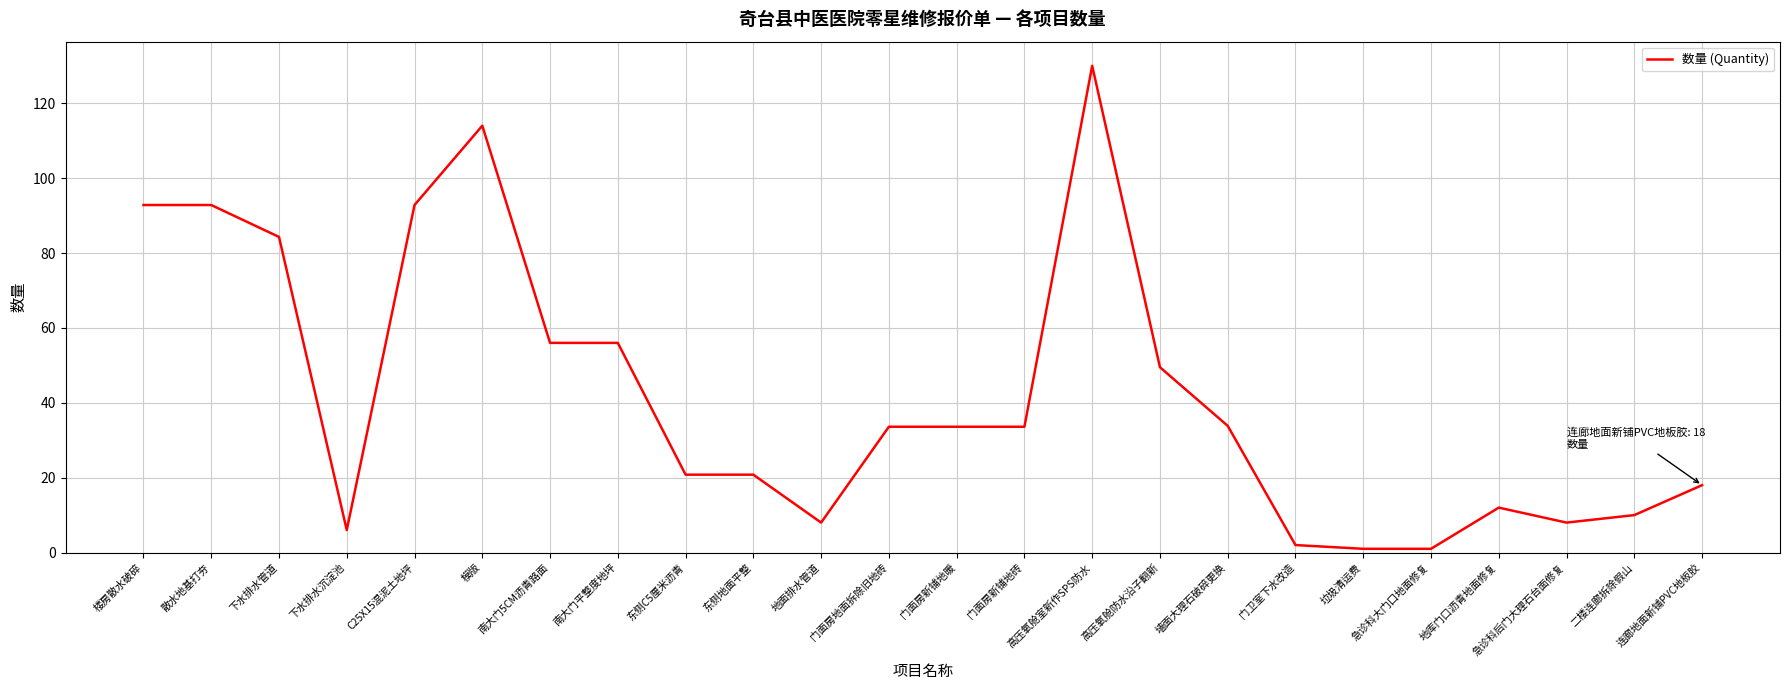

What is the approximate value at 南大门平整度地坪?

56.0